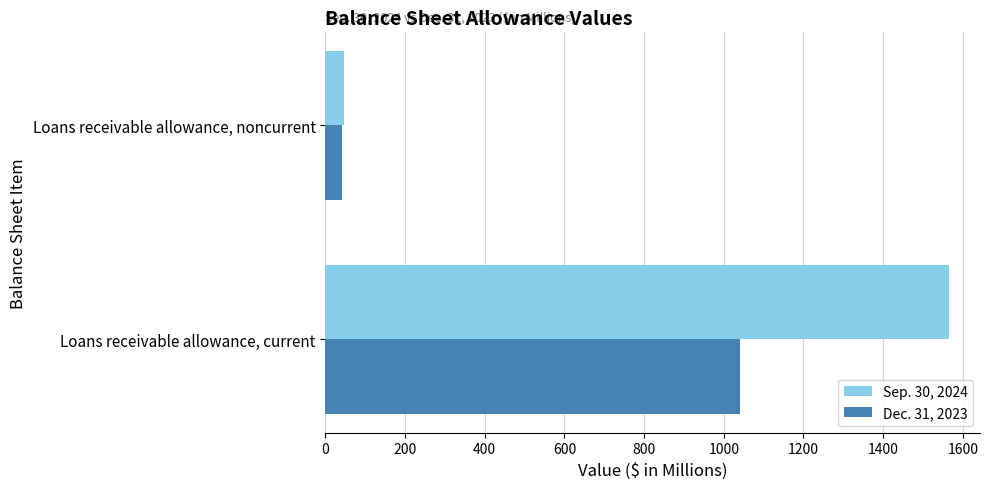

What is the greatest value displayed?

1565